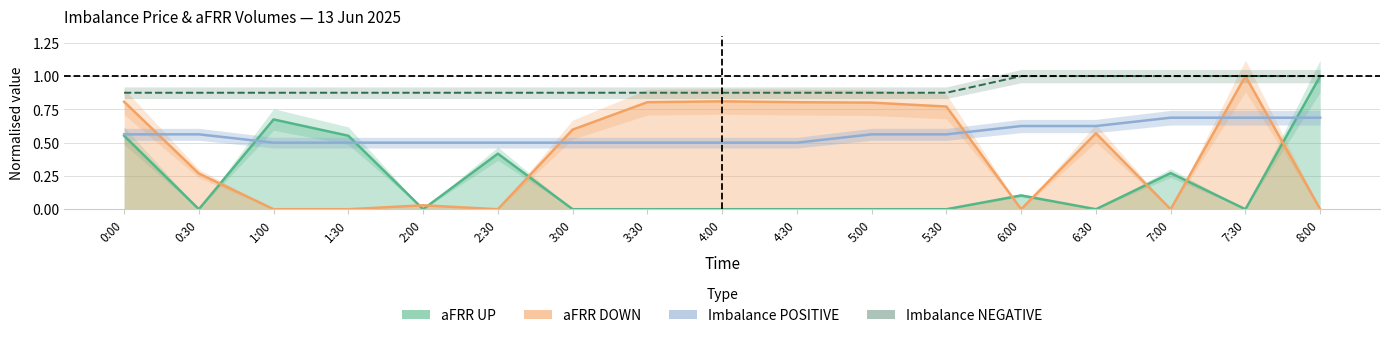

True or false: Imbalance POSITIVE has a value of 0.5 at 1:30.

True